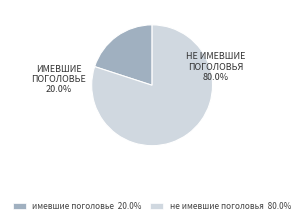

What is the majority slice?

не имевшие поголовья